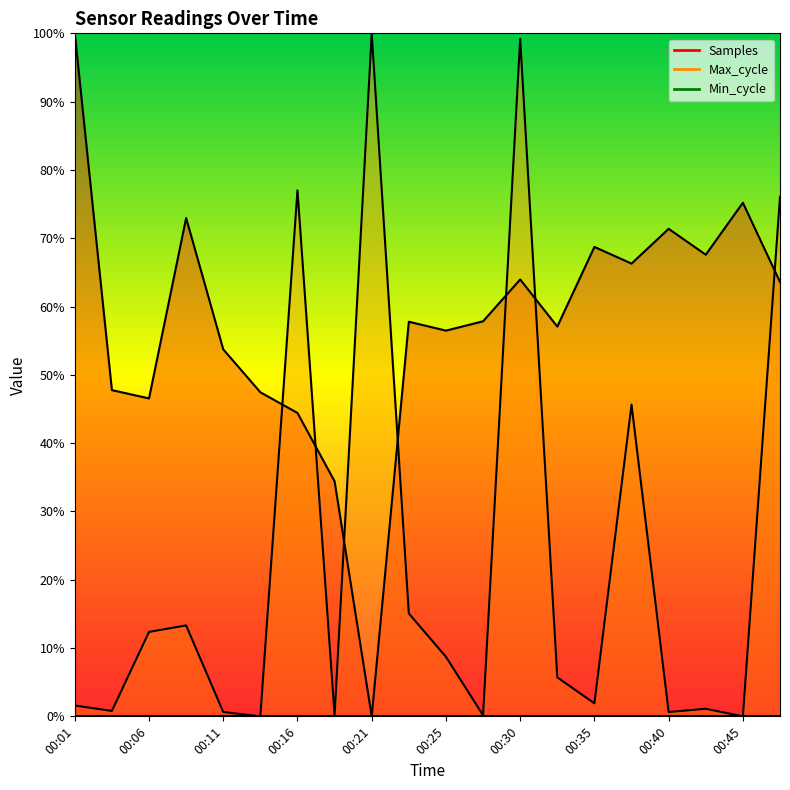

True or false: Max_cycle has more than 1 interior local peaks.

True